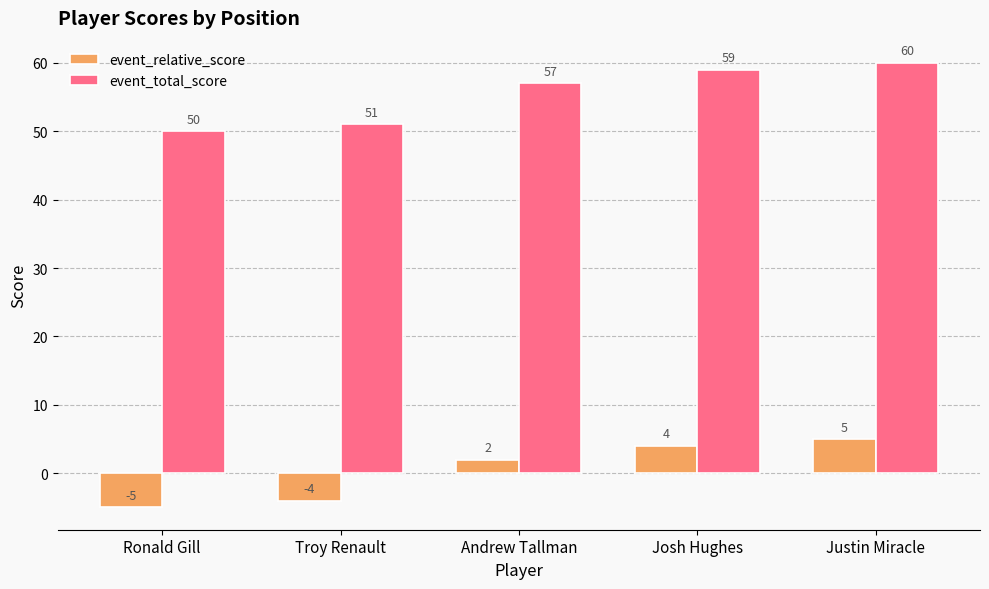

Reading left to right, list all the values displayed in this chart.

event_relative_score: -5	-4	2	4	5
event_total_score: 50	51	57	59	60